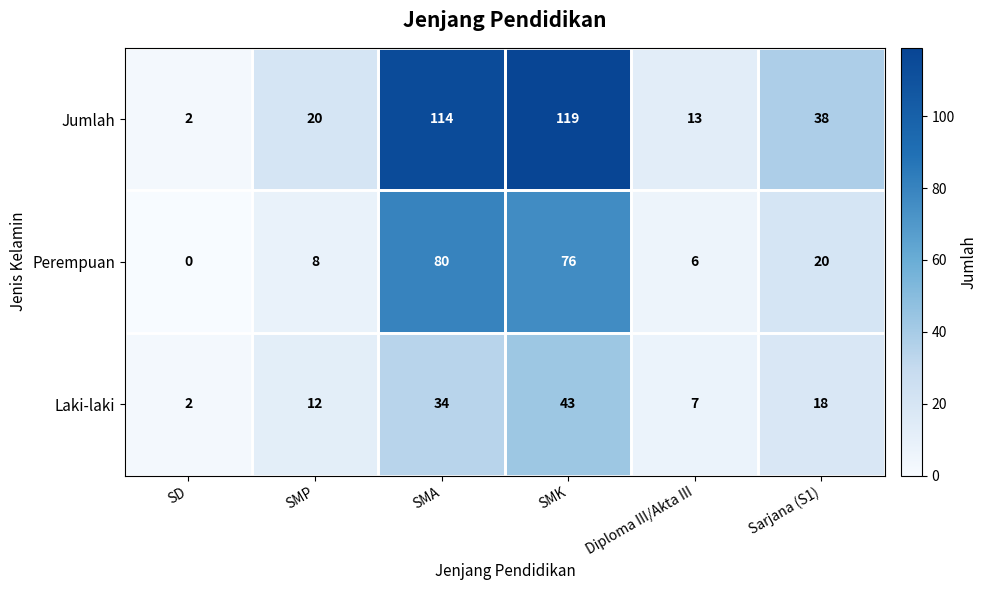

What is the highest value of the Jumlah series?

119